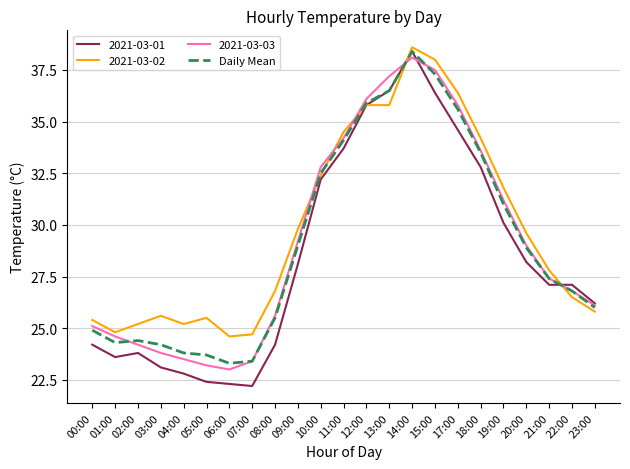

At which category is the sum across all series the highest?

14:00